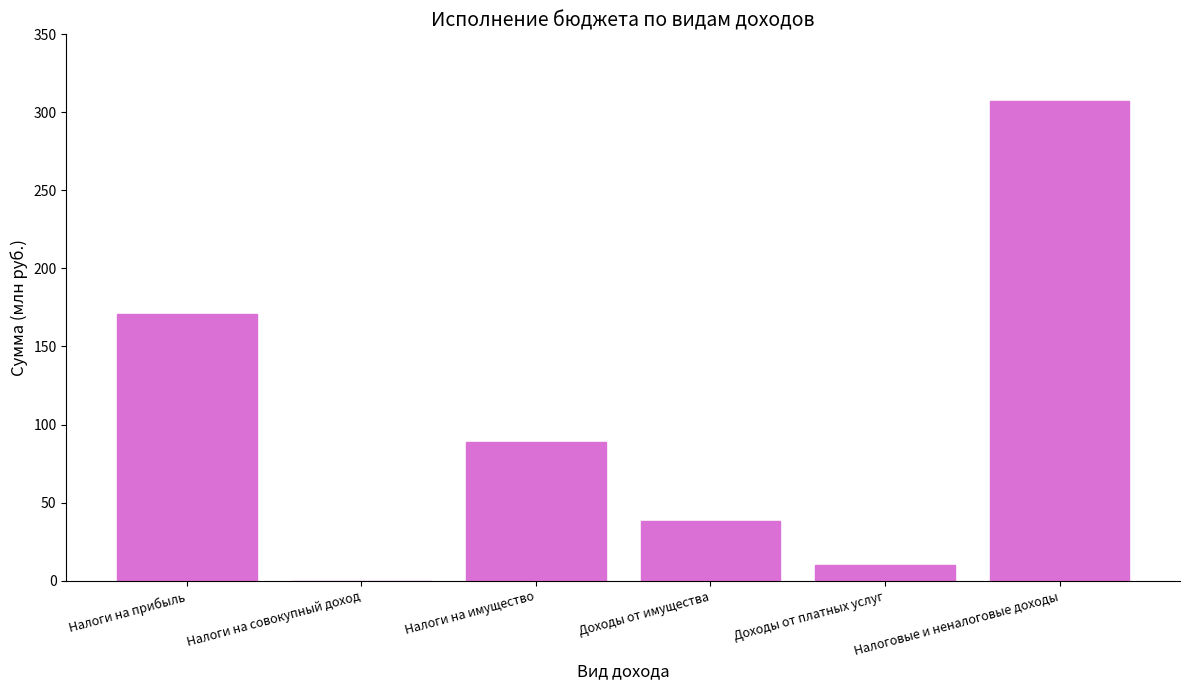

How many series are shown in this chart?

1